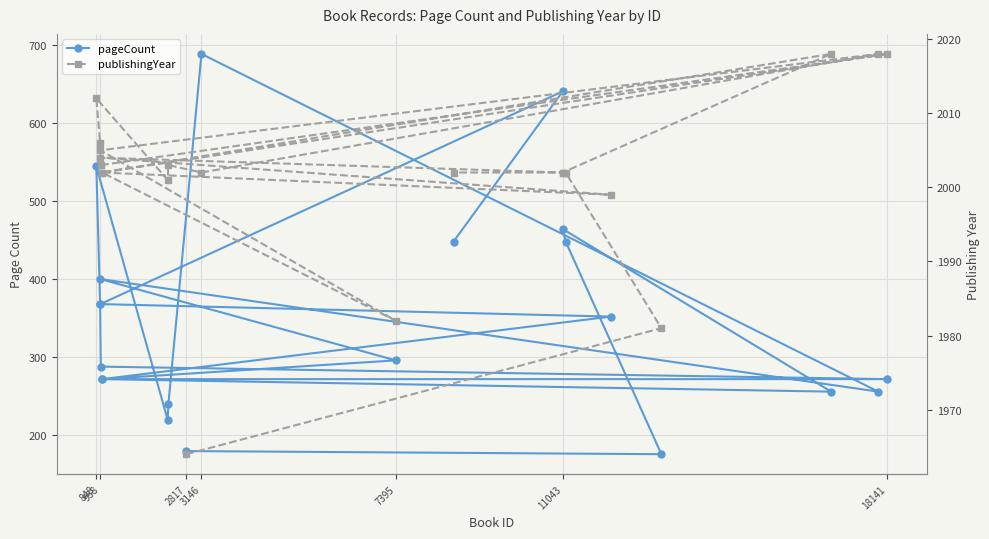

Reading right to left, transcribe all the data shown in this chart.

pageCount: 448	640	368	352	272	296	400	256	688	240	220	544	368	288	272	272	256	464	448	176	180
publishingYear: 2002	2002	2004	1999	2002	1982	2005	2018	2002	2003	2001	2012	2006	2003	2018	2002	2018	2002	2002	1981	1964